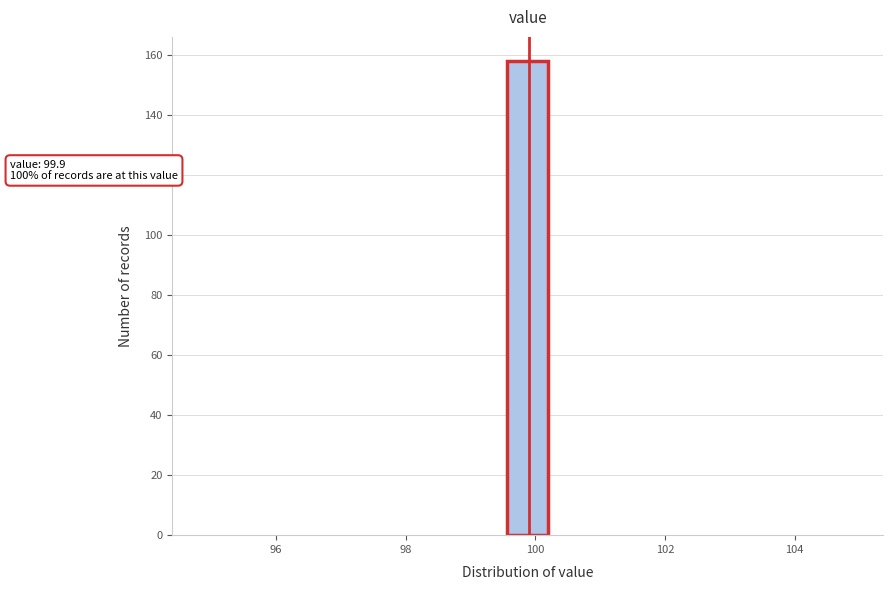

Read against the x-axis, roughly where is the centre of the tallest bar?

99.8